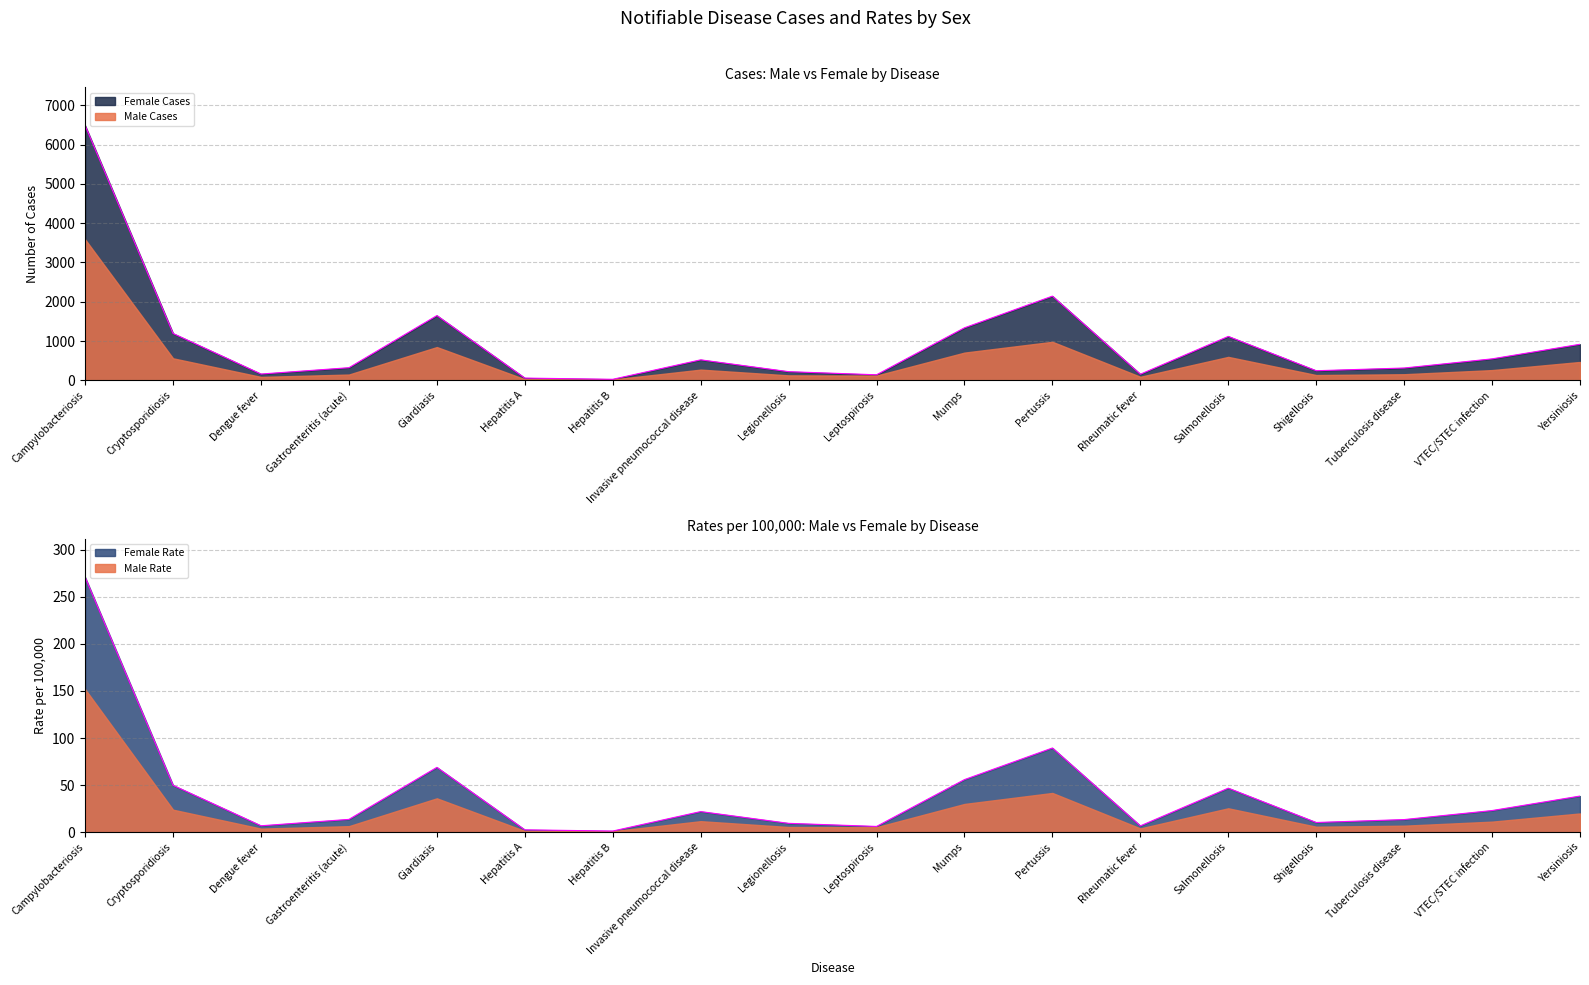

At Pertussis, list the series in order from largest to smallest.

Female Cases, Male Cases